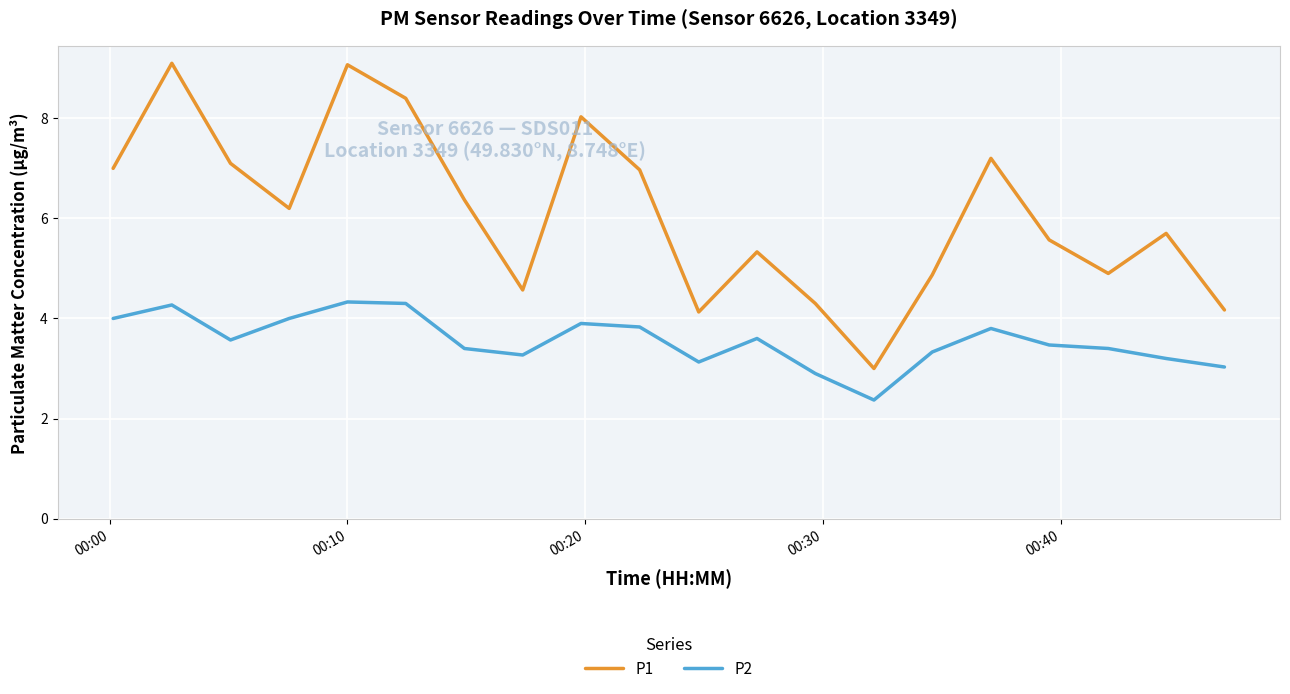

Which series has the largest total across all categories?

P1